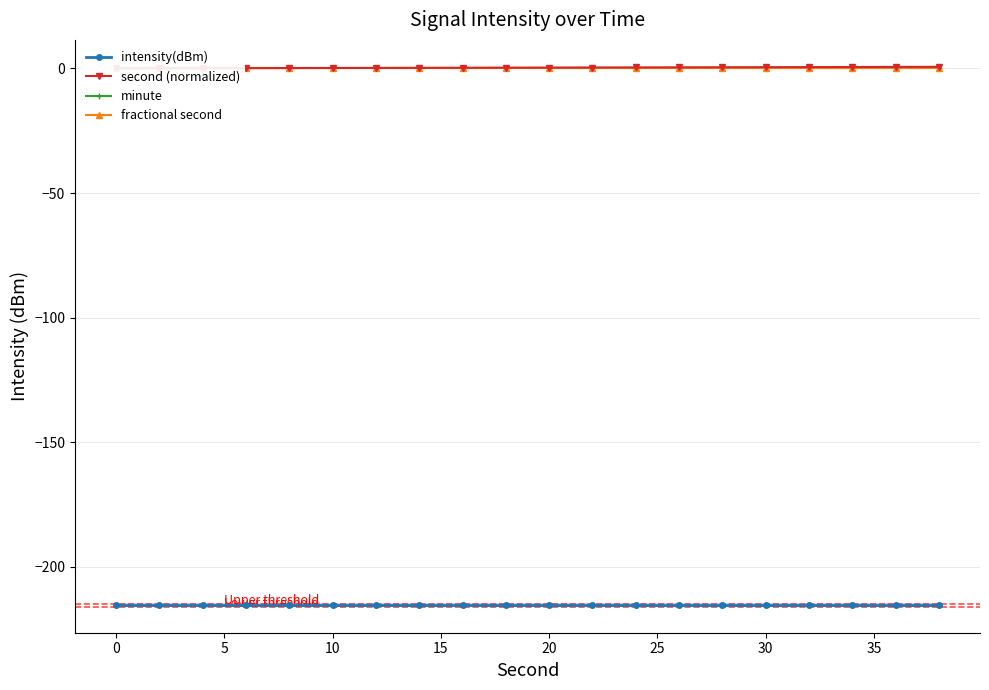

The minute series shows 0.0 at 30. True or false?

True